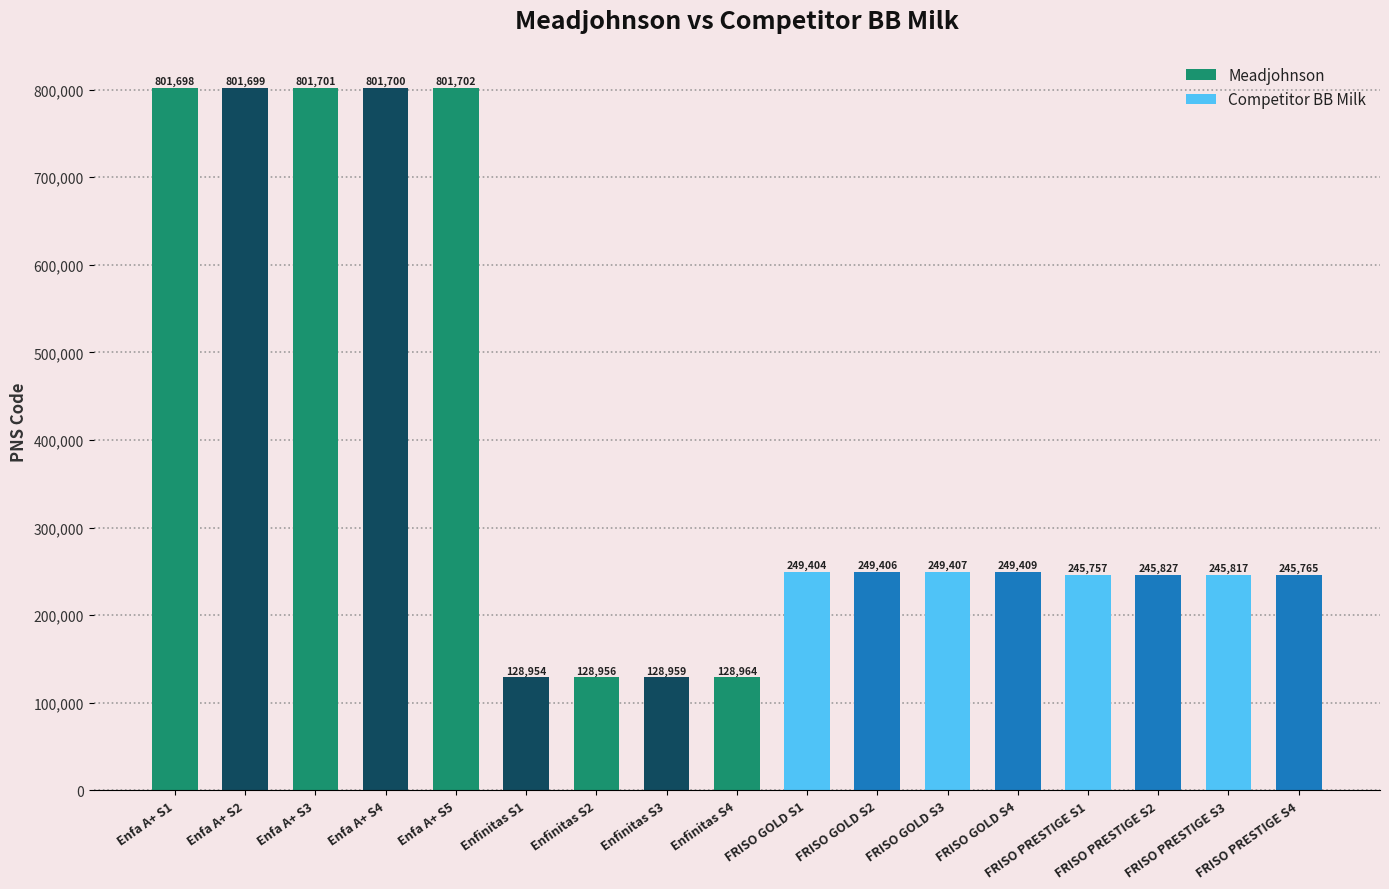

True or false: the data shows 128959 at Enfinitas S3.

True